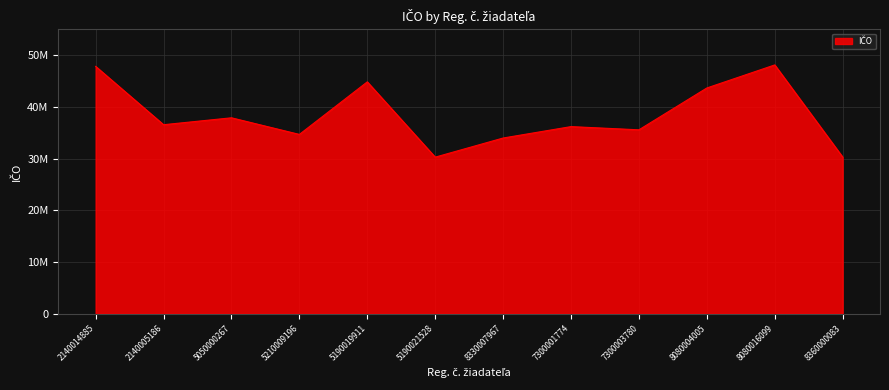

What is the change in value from 5210009196 to 7300001774?

+1510917